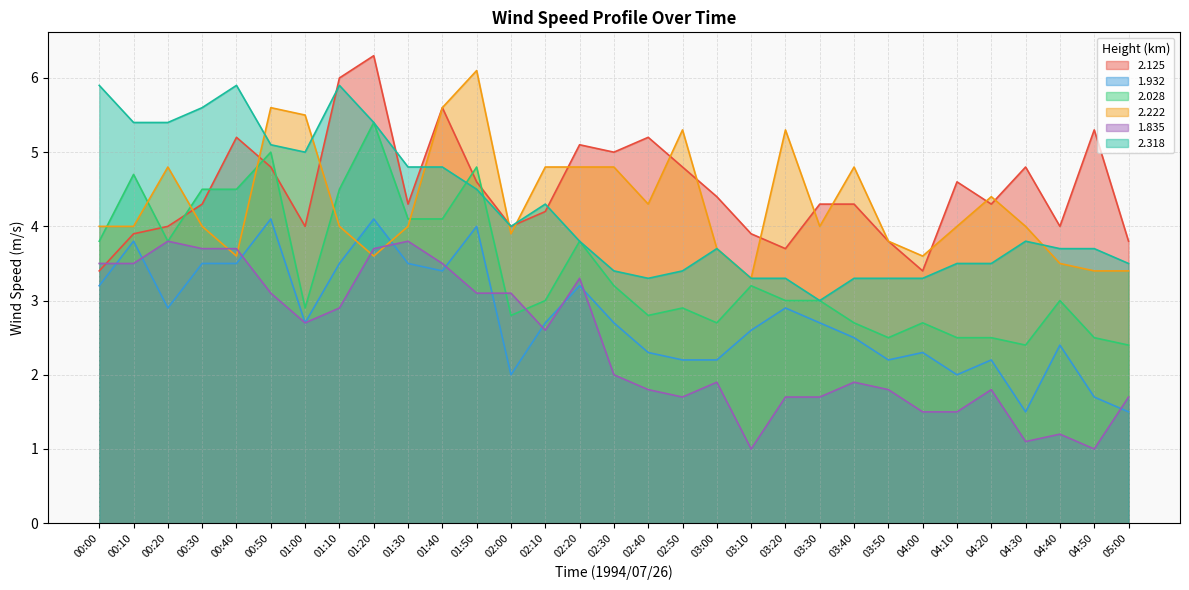

What is the label of the 19th point from the left?

03:00